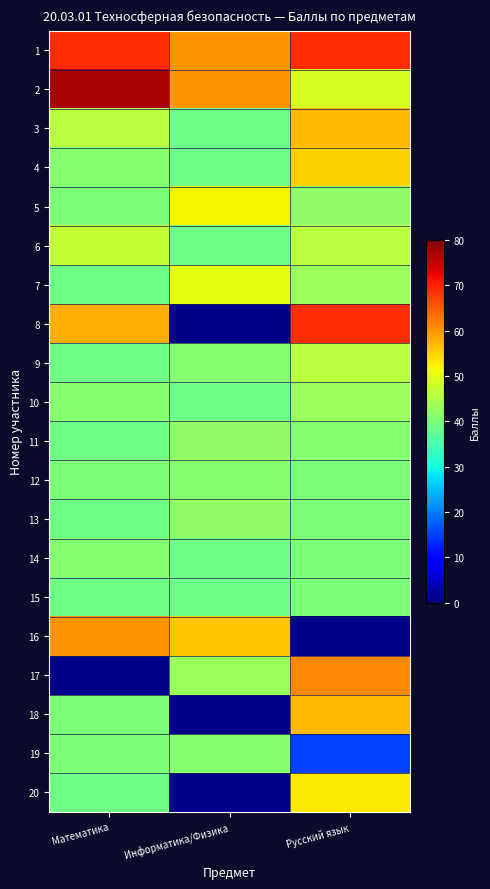

What is the sum of the 13 values at Информатика/Физика and Русский язык?

82.0